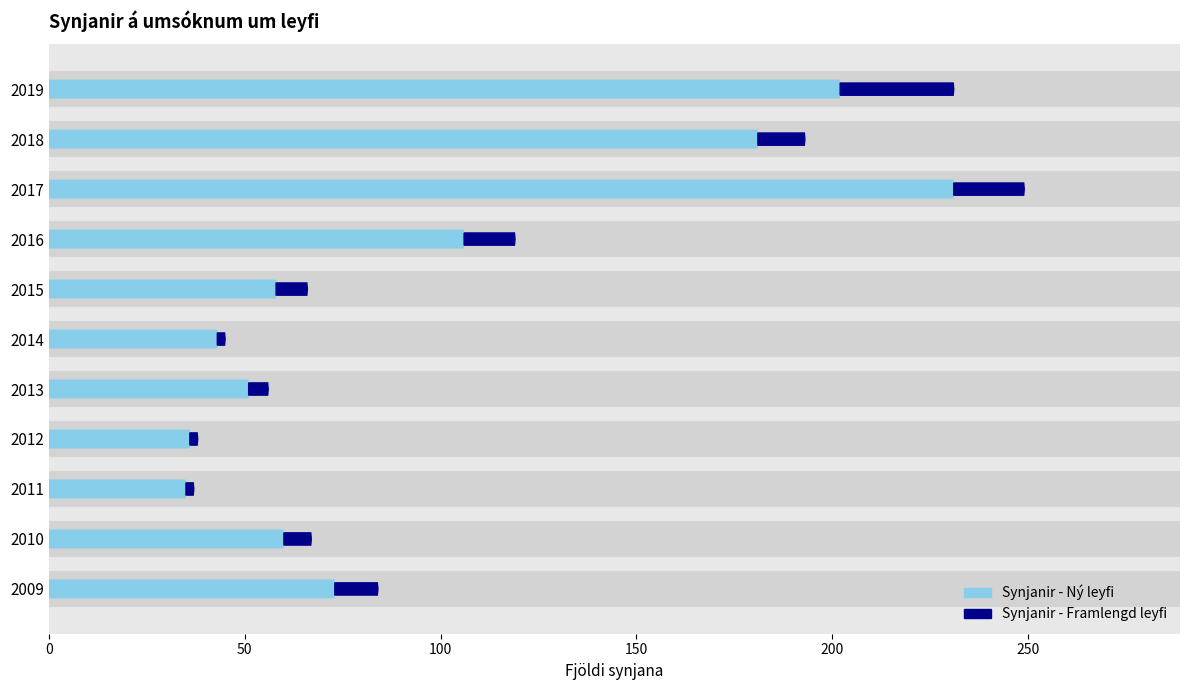

Does the chart contain any negative values?

No